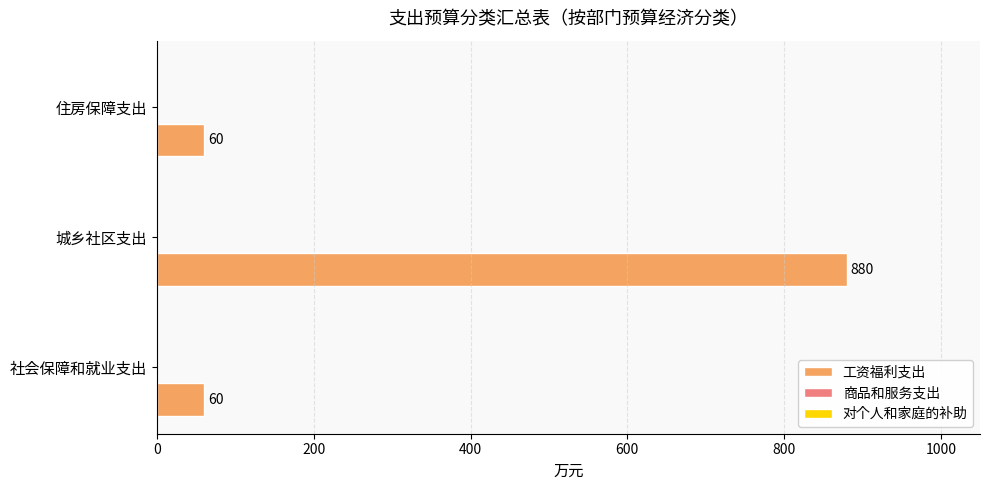

The value at 城乡社区支出 is 478. True or false?

False